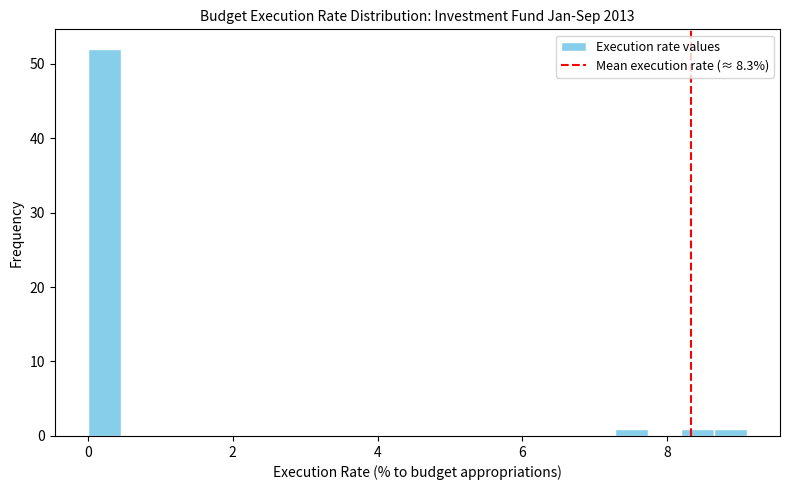

Around what value on the x-axis is the tallest bar? Give the approximate position of its centre, as read against the axis.

0.2